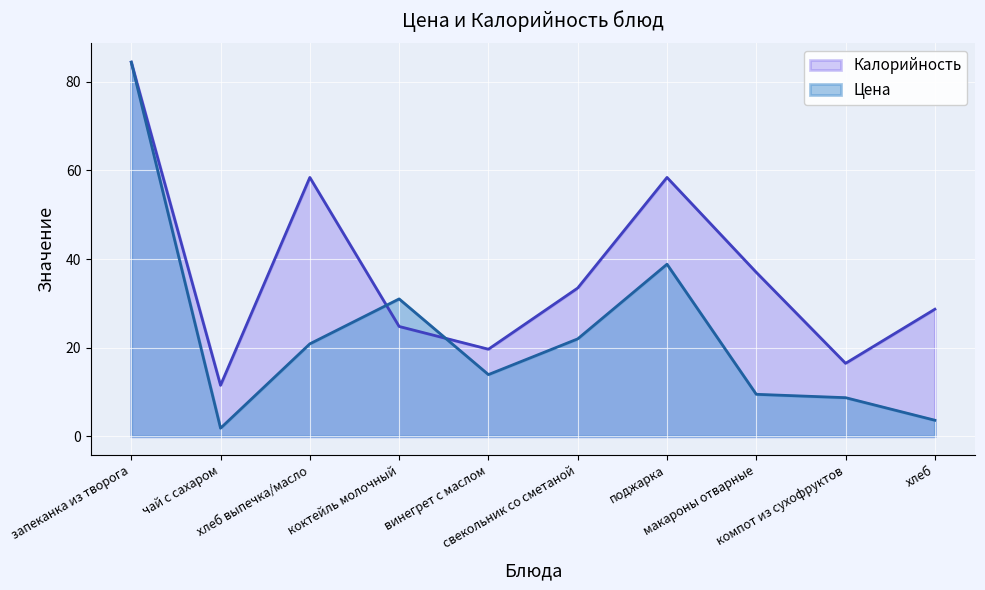

True or false: Цена has a value of 4.8 at винегрет с маслом.

False